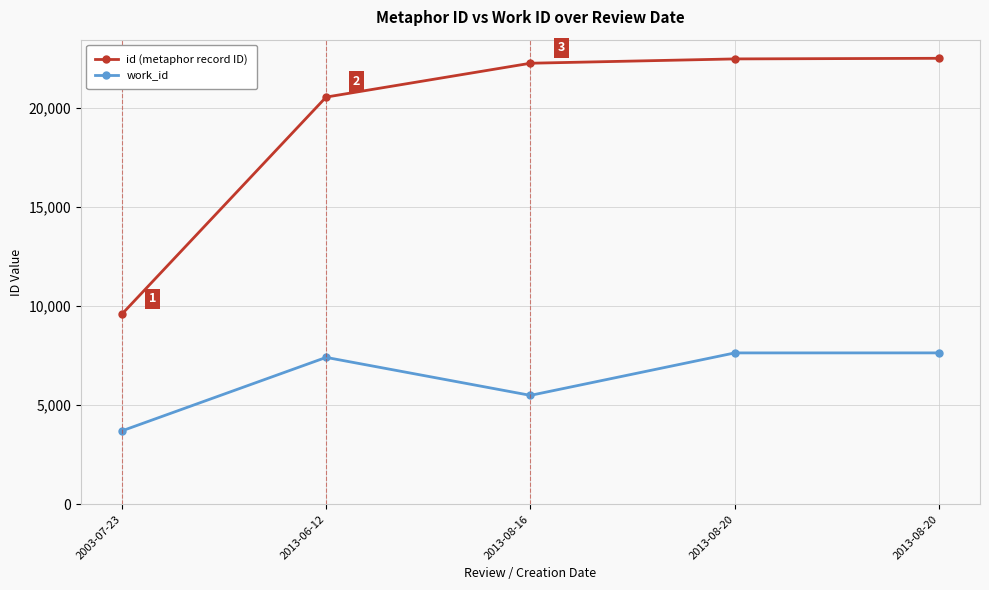

Where is the first local maximum for work_id?

2013-06-12